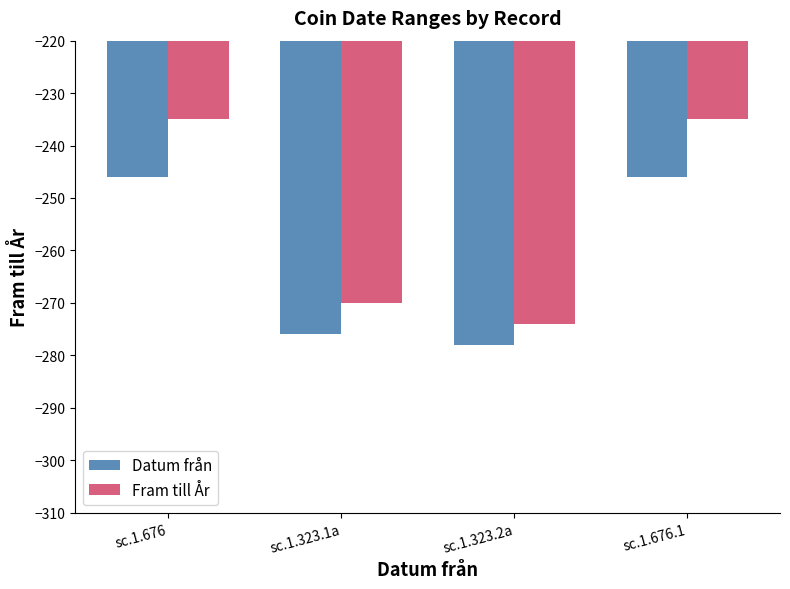

What position from the left is sc.1.323.2a?

3